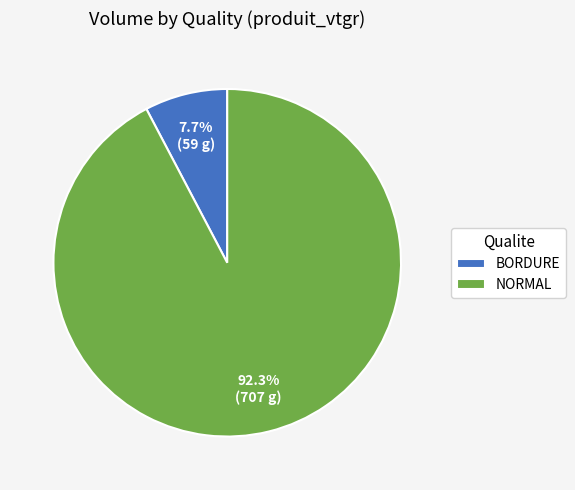

How many segments does this pie chart have?

2